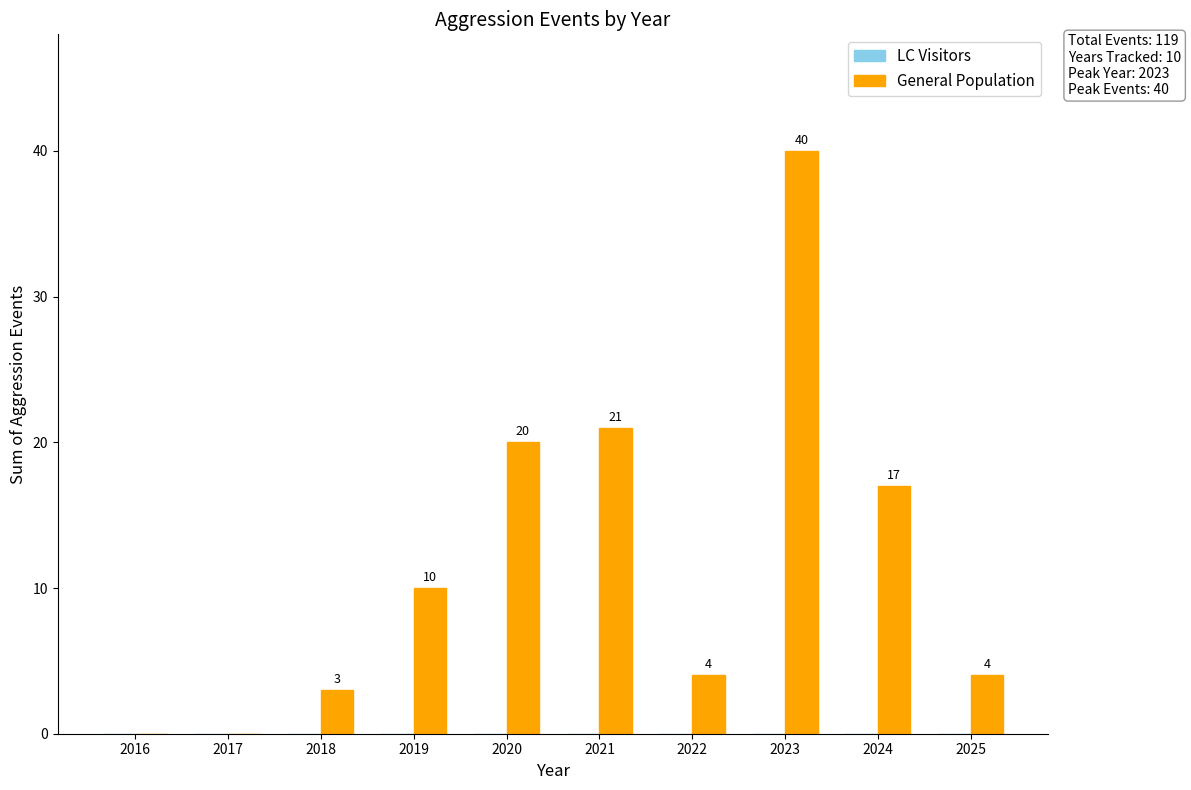

Which category has the highest value across all series?

2023